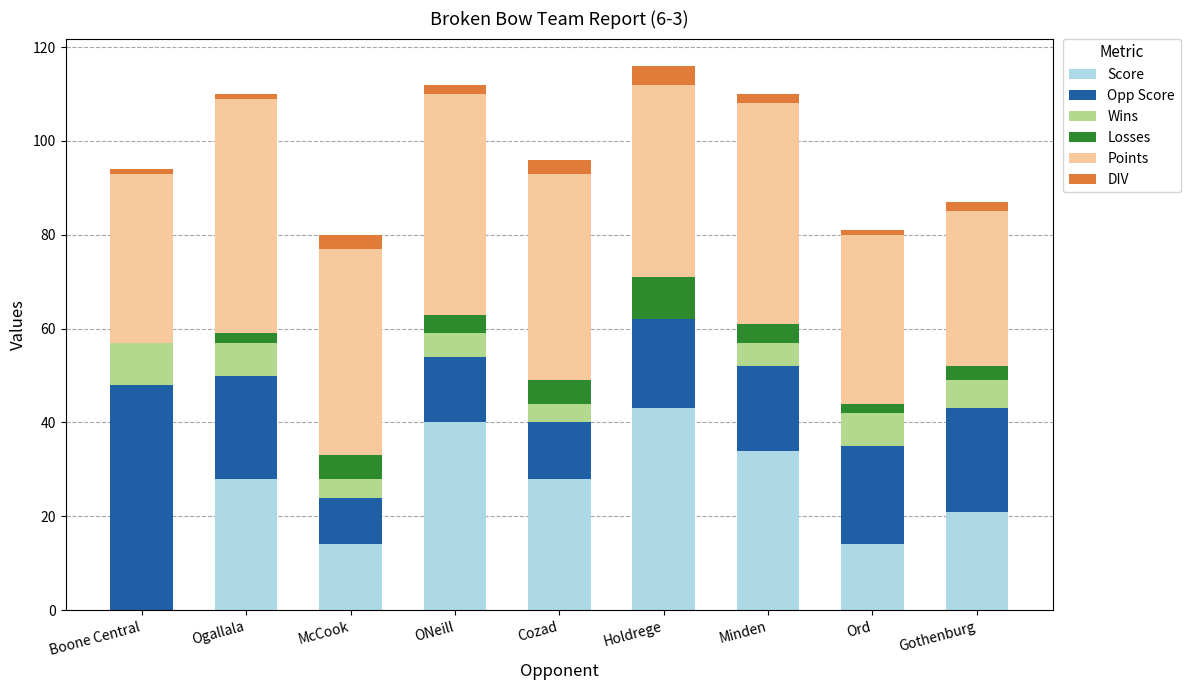

What is the highest value of the Score series?

43